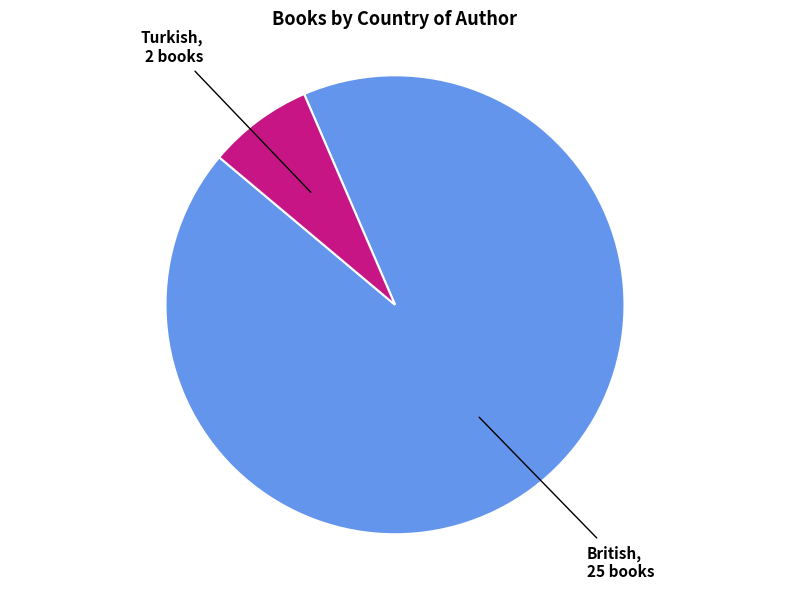

Is there any slice that represents more than half of the pie?

Yes